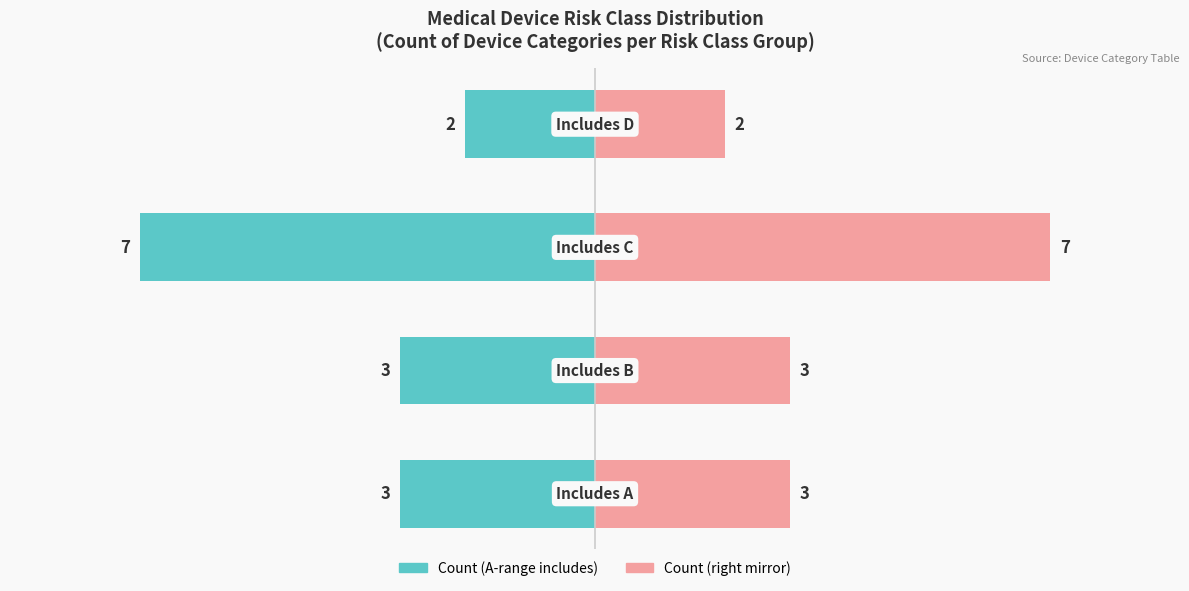

Reading right to left, transcribe all the data shown in this chart.

Device Count (left view): 3=-2	2=-7	1=-3	0=-3
Device Count (right view): 3=2	2=7	1=3	0=3